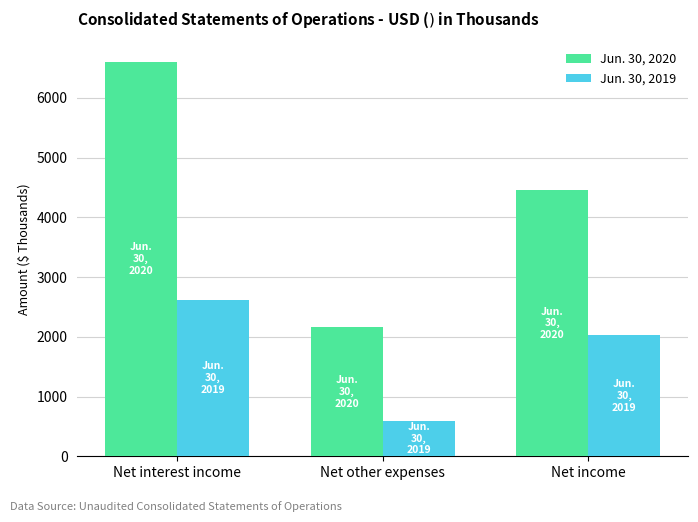

The value of Jun. 30, 2019 at Net interest income is 970. True or false?

False